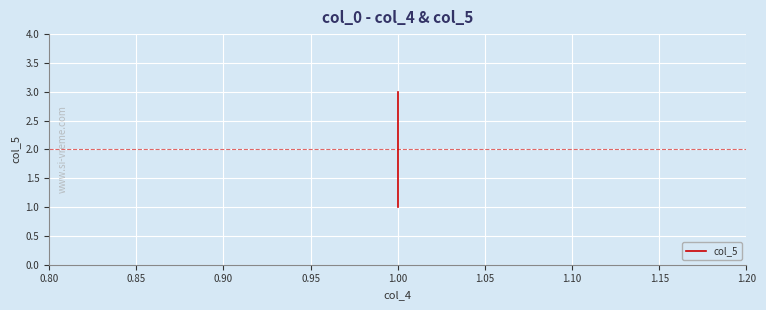

How many data points does each series have?

3